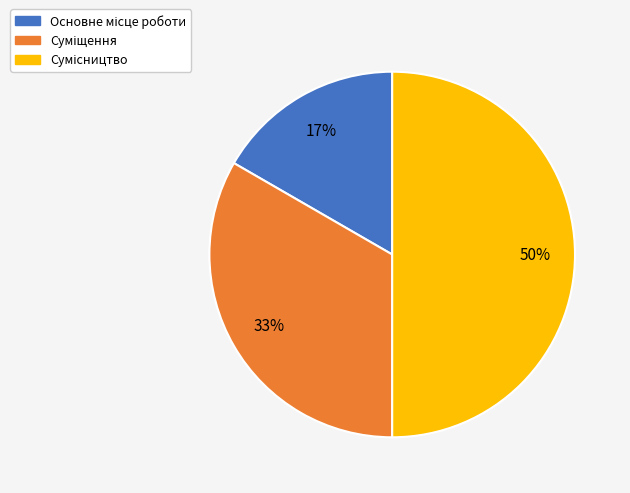

To the nearest percent, what is the difference between the largest and smallest slice percentages?

33%